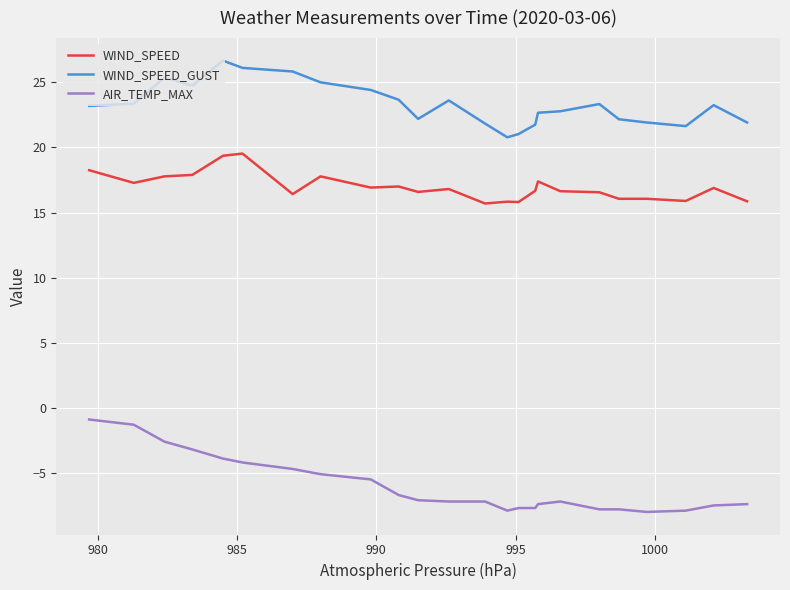

Rank the series by their average value, from highest to lowest.

WIND_SPEED_GUST, WIND_SPEED, AIR_TEMP_MAX